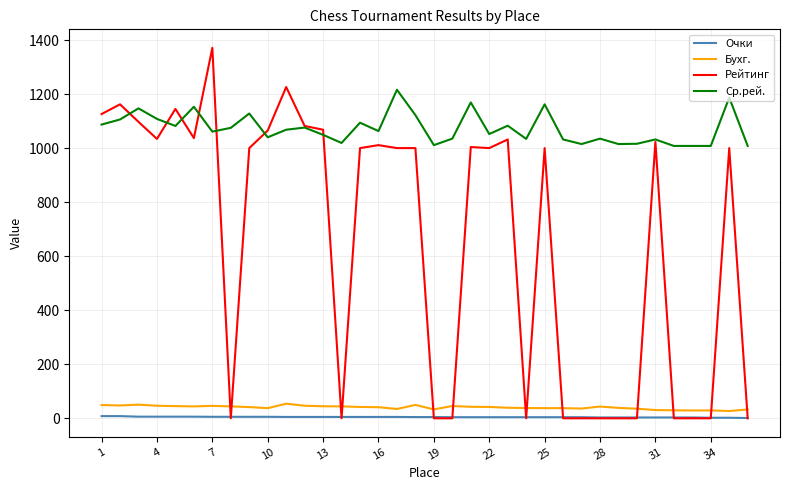

Which series has the widest spread of values?

Рейтинг